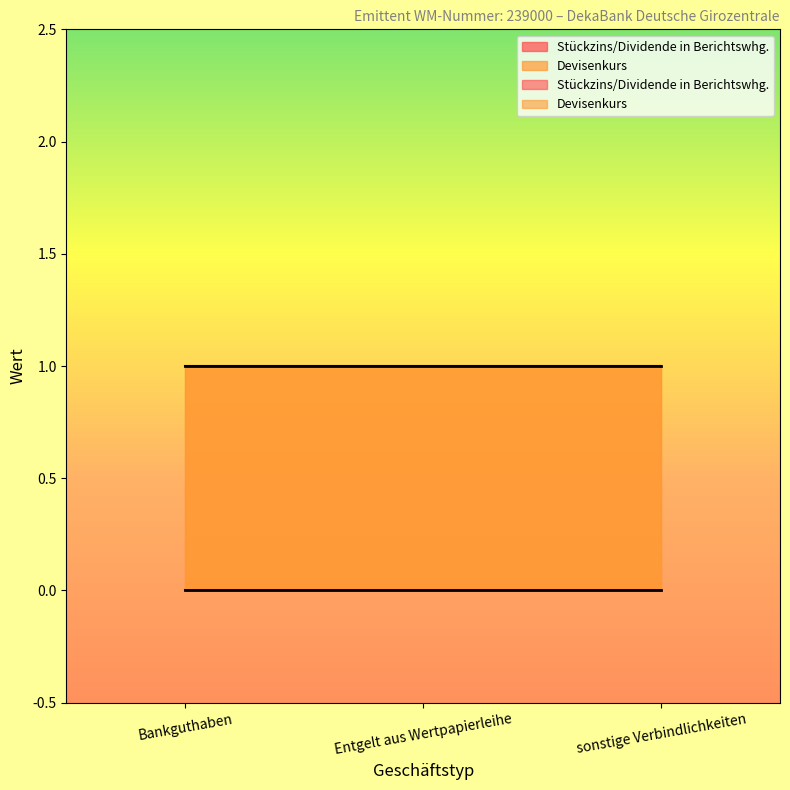

What position from the right is Bankguthaben?

3